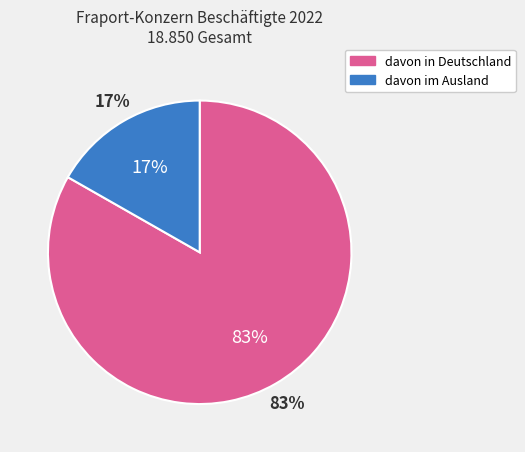

What is the change in value from davon in Deutschland to davon im Ausland?

-12532